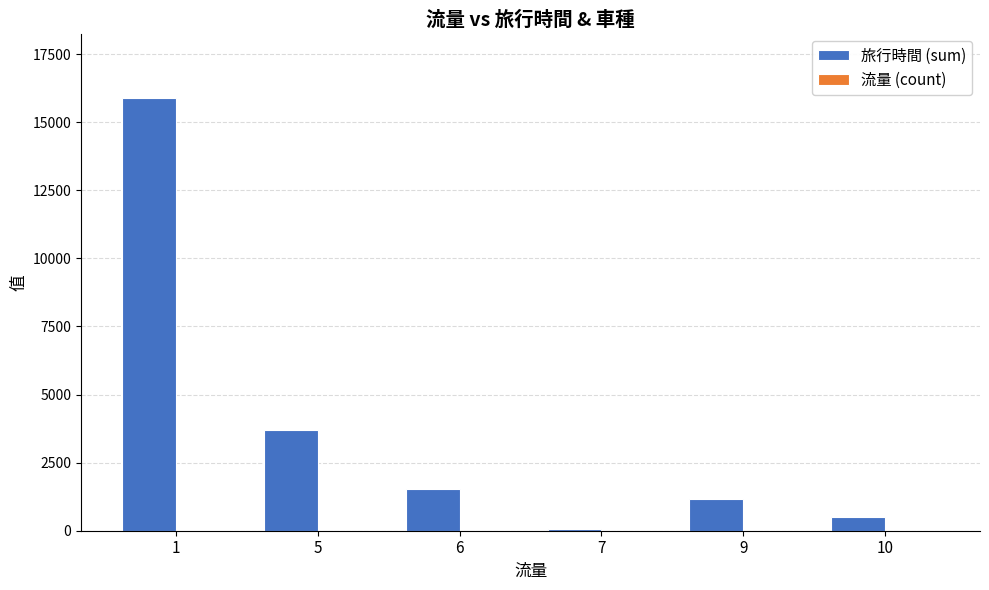

Which series has the largest total across all categories?

旅行時間 (sum)